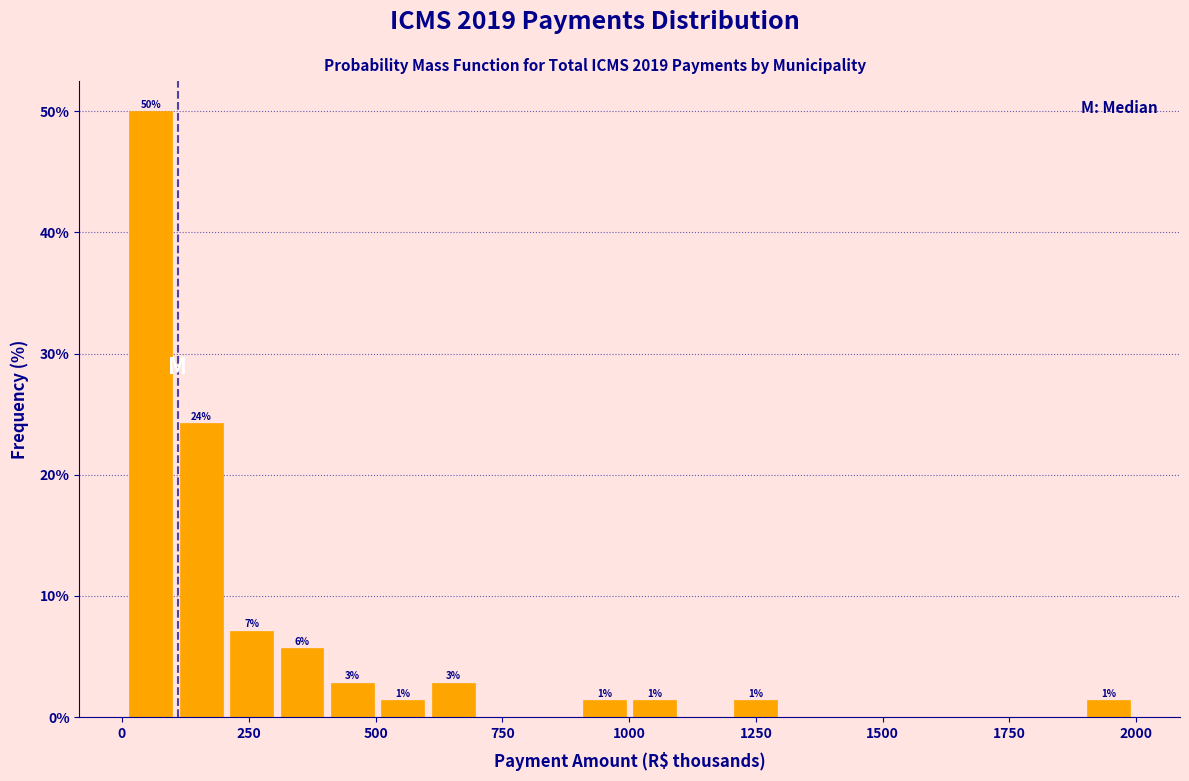

Read against the x-axis, roughly where is the centre of the tallest bar?

50